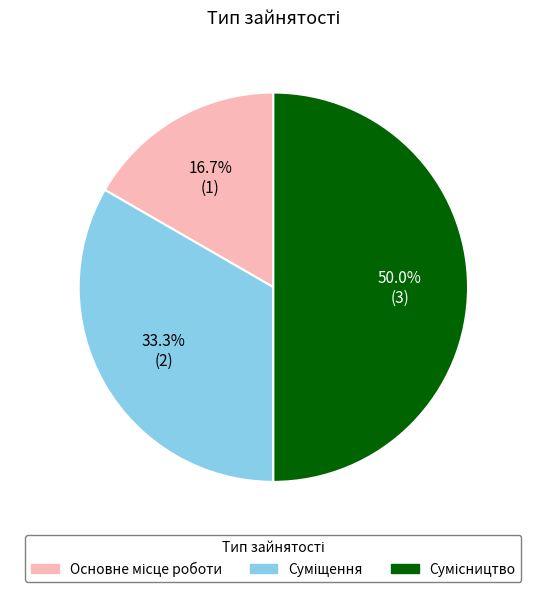

To the nearest percent, what percentage of the pie is Суміщення?

33%